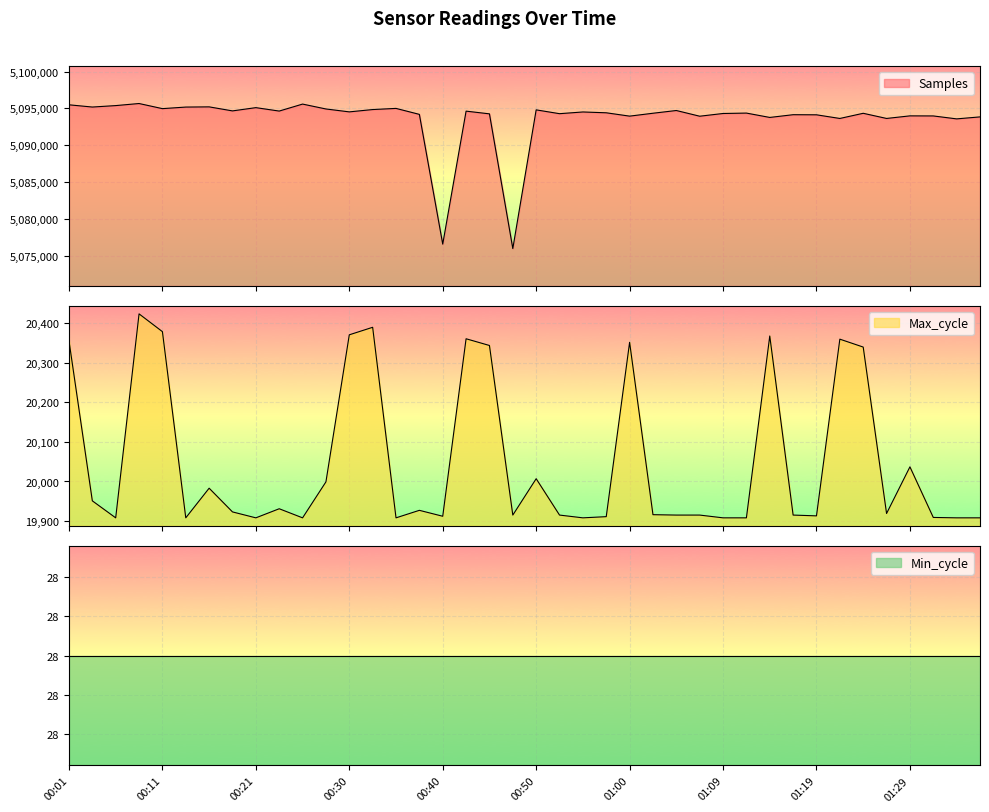

What is the label of the 16th point from the left?

00:38